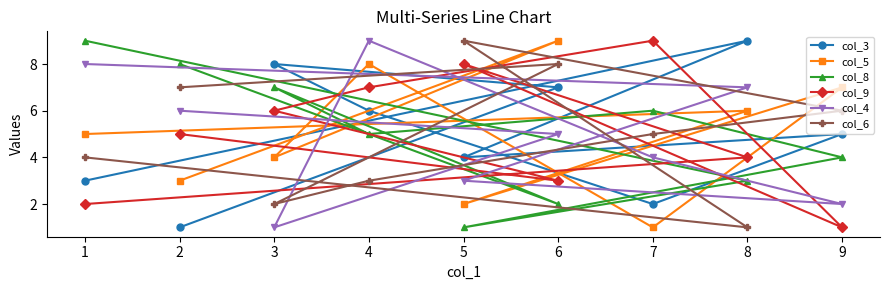

Read the col_4 value at 8.

7